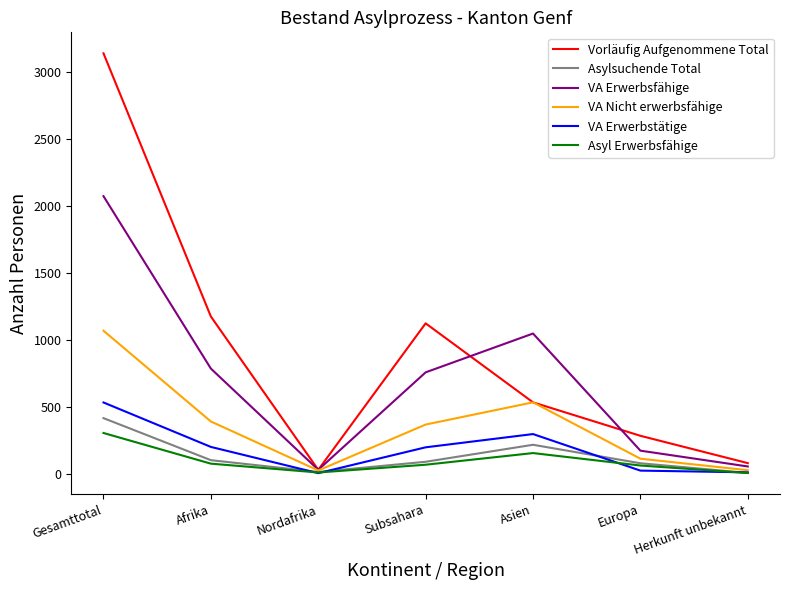

How many interior local peaks does the VA Nicht erwerbsfähige series have?

1